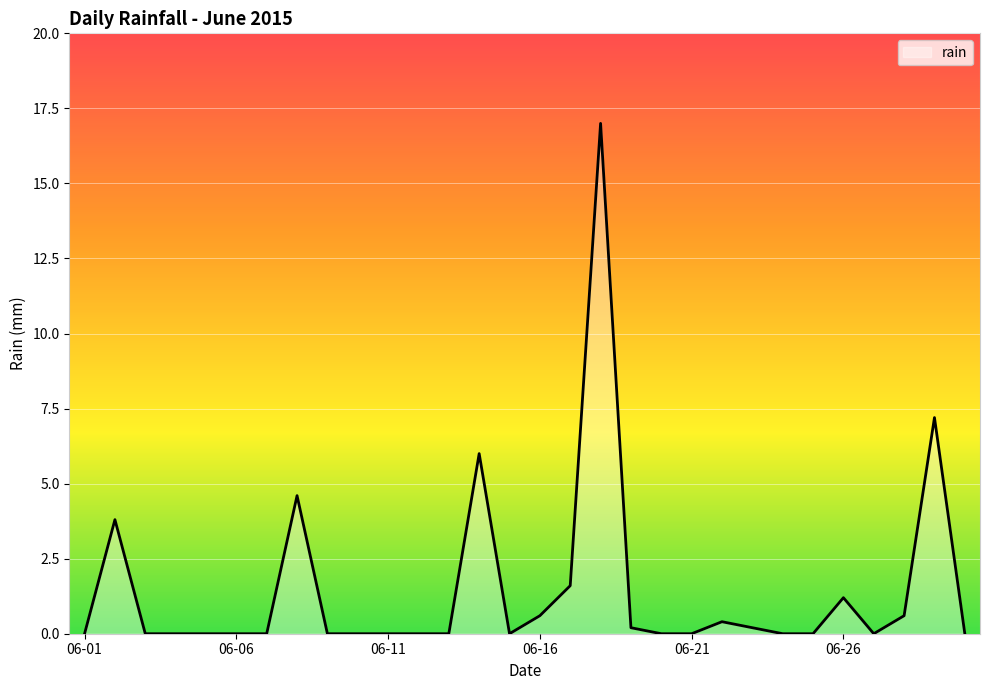

Reading left to right, extract all data points from this chart.

0.0	3.8	0.0	0.0	0.0	0.0	0.0	4.6	0.0	0.0	0.0	0.0	0.0	6.0	0.0	0.6	1.6	17.0	0.2	0.0	0.0	0.4	0.2	0.0	0.0	1.2	0.0	0.6	7.2	0.0